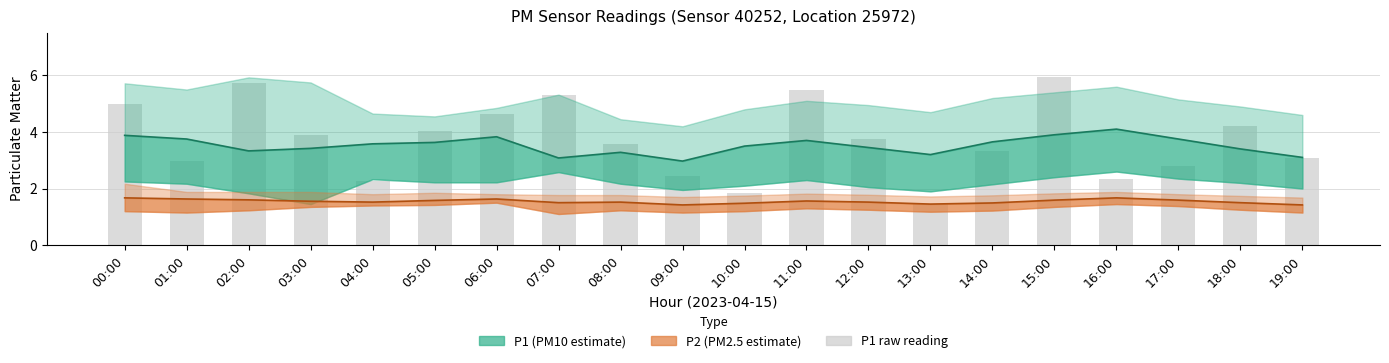

How many values exceed 3?

13